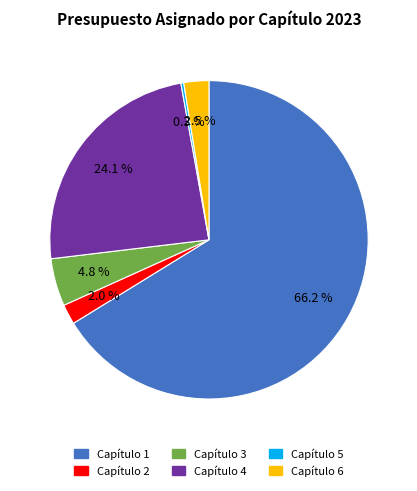

The Capítulo 5 slice represents 0% of the pie. True or false?

True